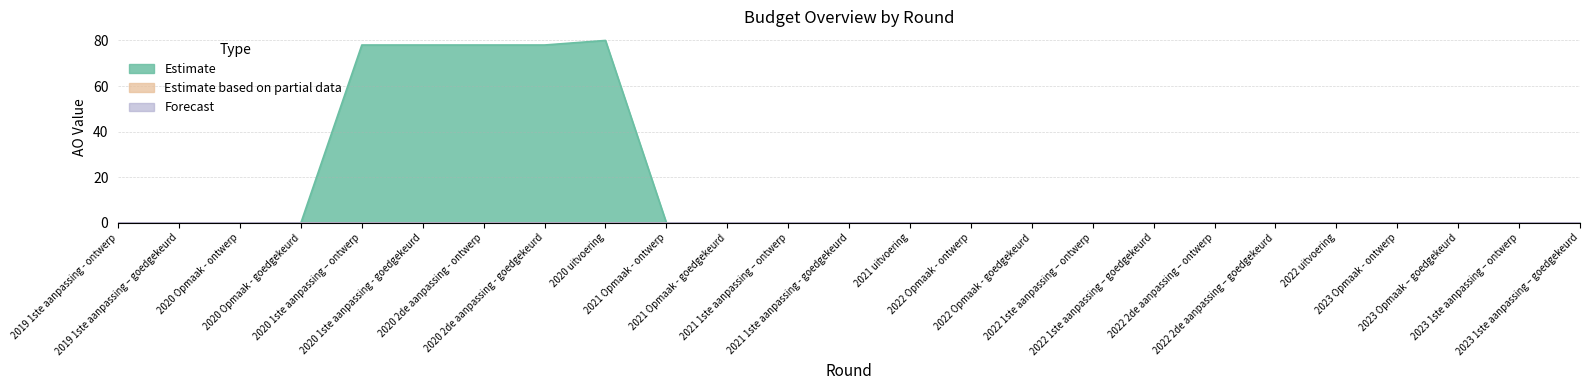

Which series has the largest total across all categories?

Estimate